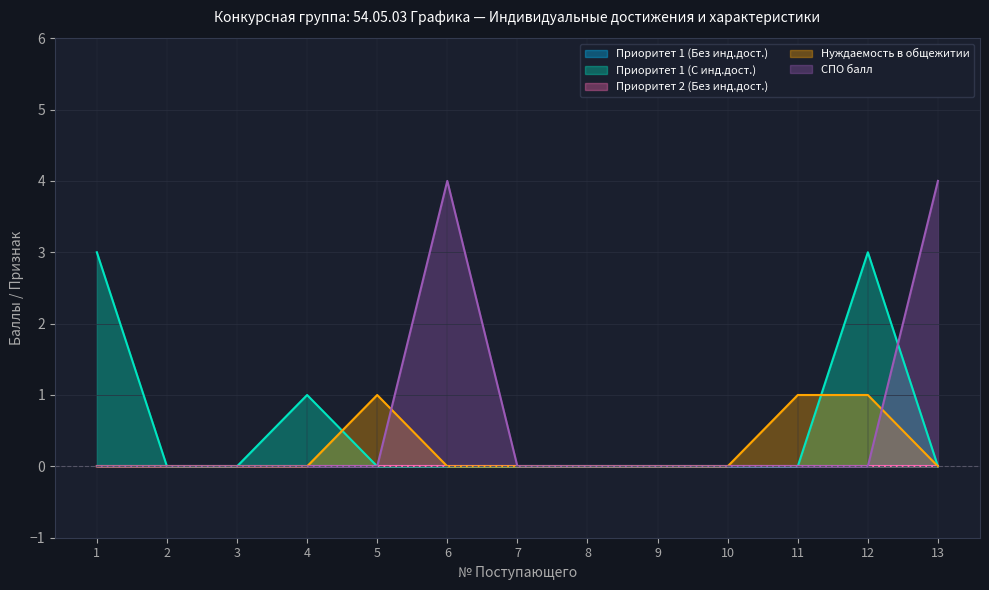

At which label does Нуждаемость в общежитии reach its minimum?

1